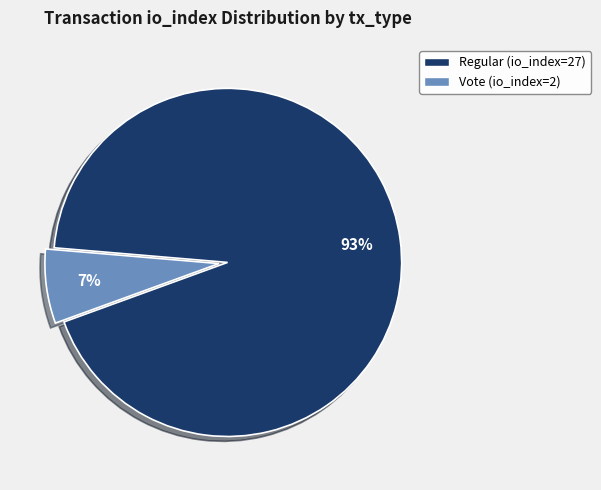

Do Regular (io_index=27) and Vote (io_index=2) together represent more than half of the pie?

Yes